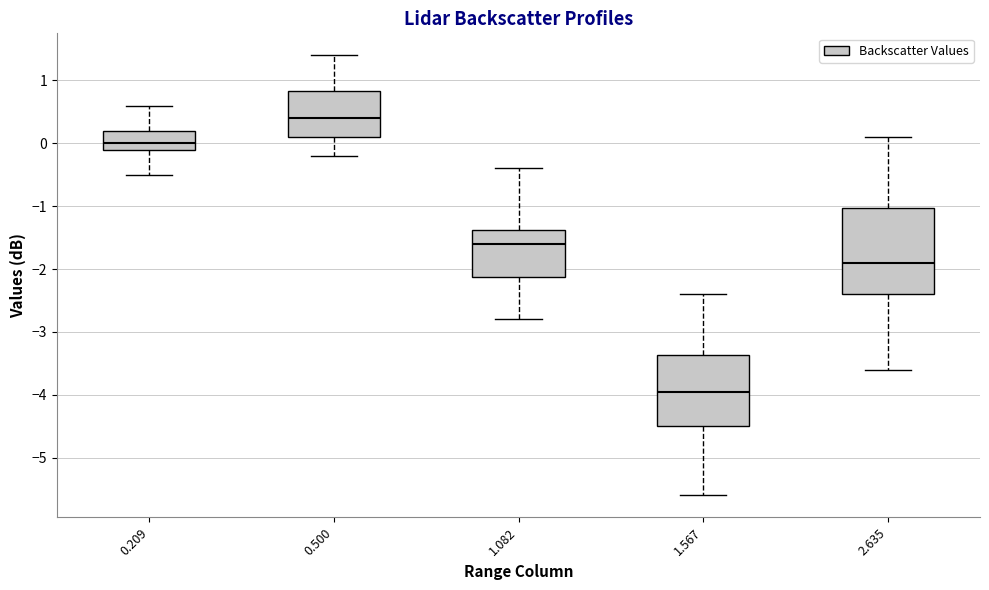

Reading left to right, read every box against the y-axis: the position of its median line, the range the box covers, and the ends of its whiskers. The values are not printed on the chart, so give them approximately, as read against the axis.

0.209: median 0.0, box -0.1 to 0.2, whiskers -0.5 to 0.6
0.500: median 0.4, box 0.1 to 0.8, whiskers -0.2 to 1.4
1.082: median -1.6, box -2.1 to -1.4, whiskers -2.8 to -0.4
1.567: median -3.9, box -4.5 to -3.4, whiskers -5.6 to -2.4
2.635: median -1.9, box -2.4 to -1.0, whiskers -3.6 to 0.1